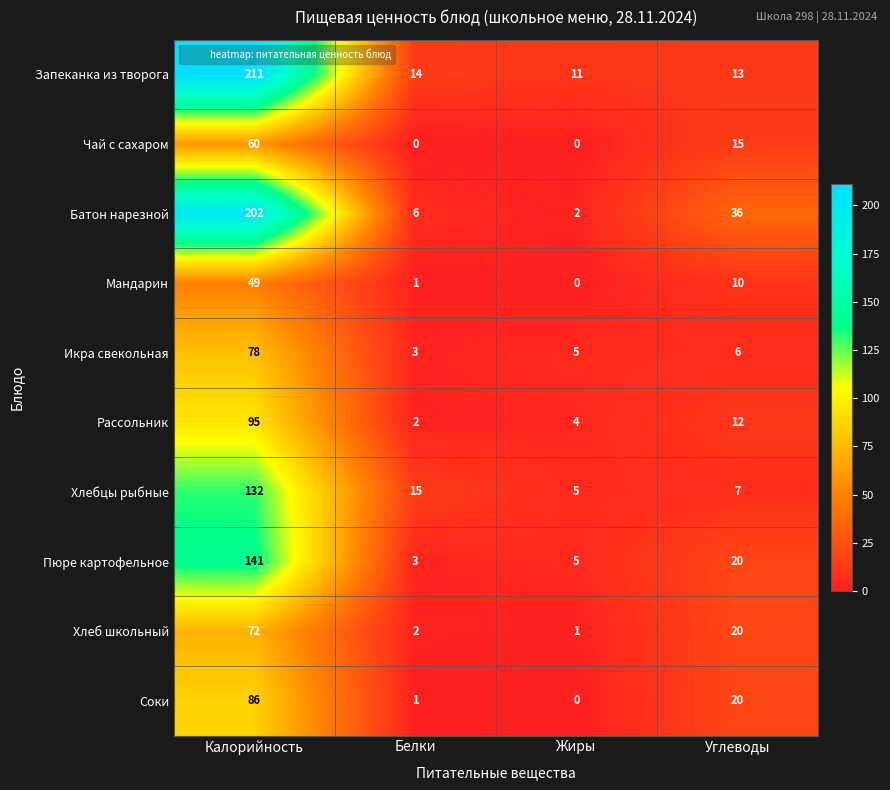

How many data points does each series have?

4